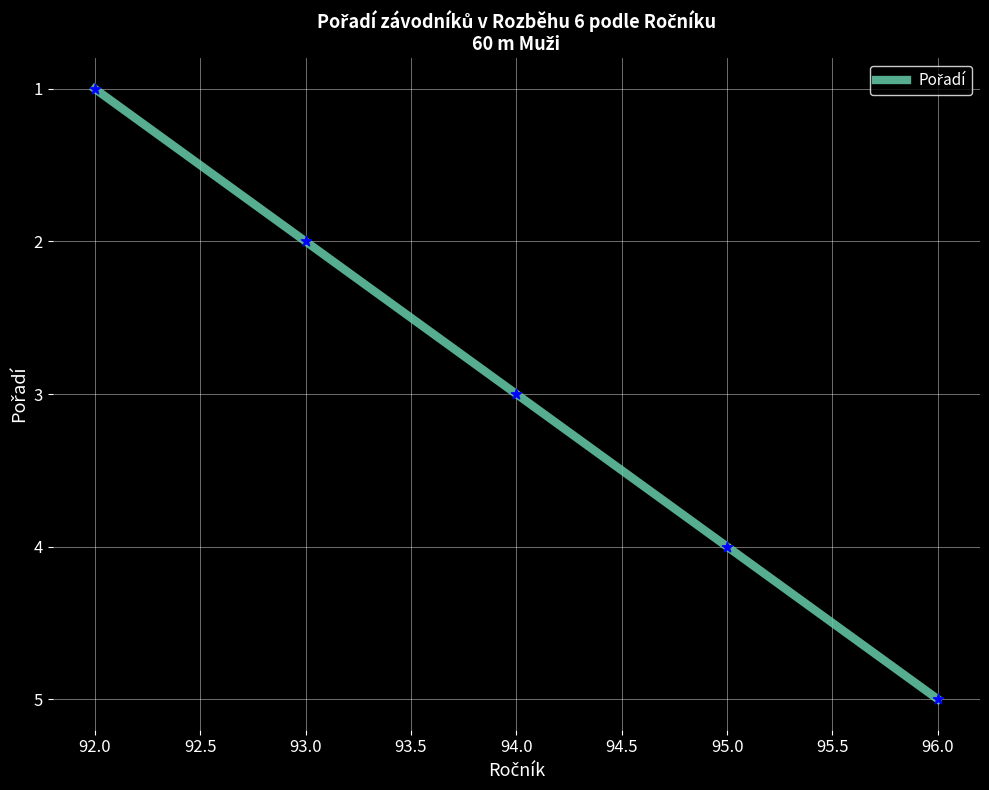

Between 94.0 and 92.0, which is larger?

94.0